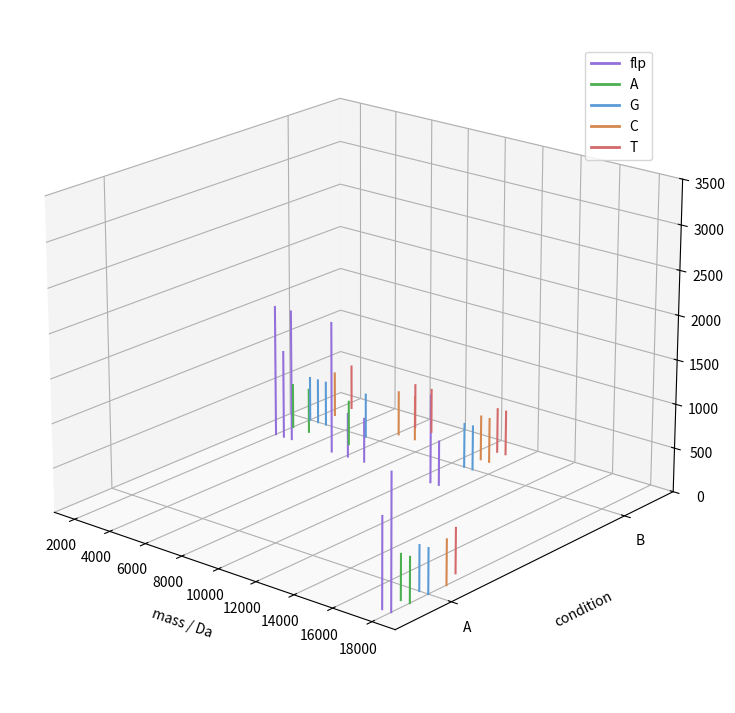

What is the approximate value of T at 2000?

-0.1